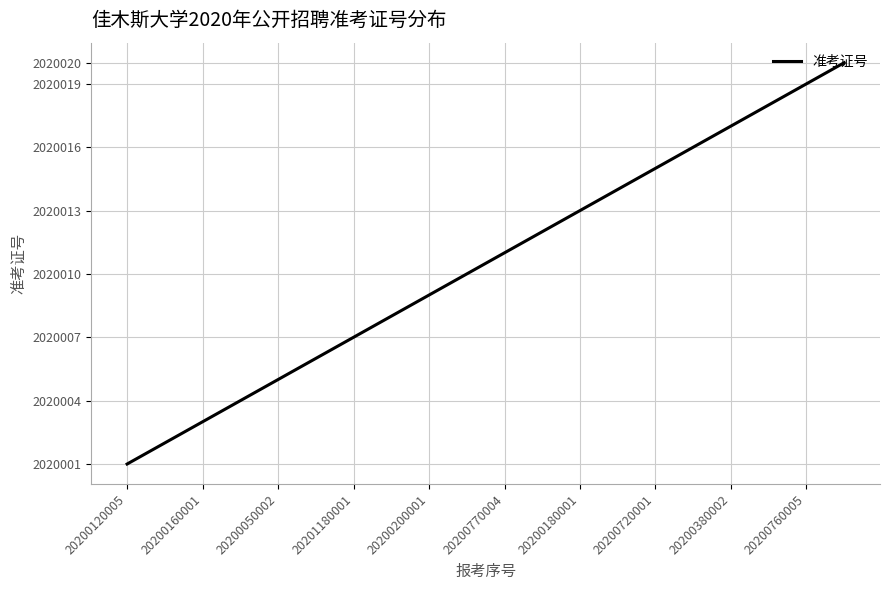

What is the smallest value displayed?

2020001